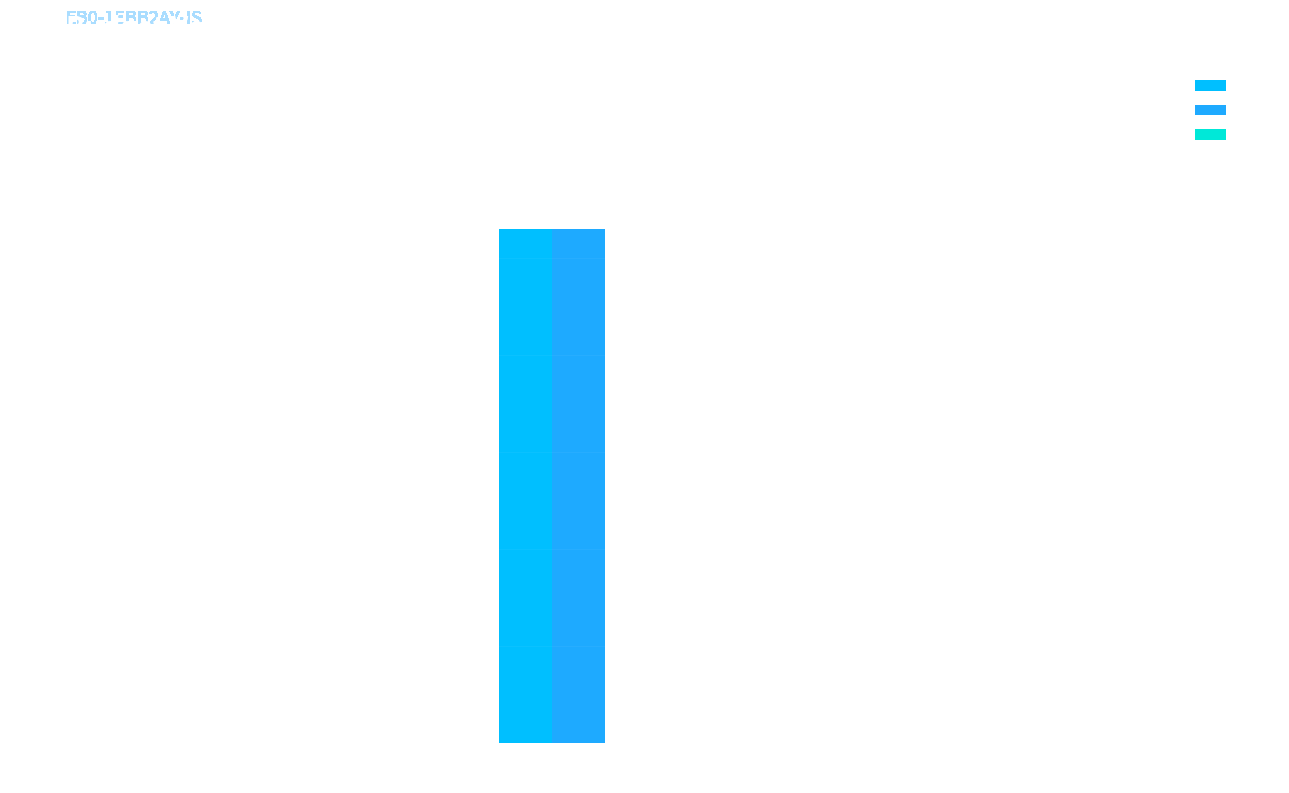

Count the number of data series in this chart.

2